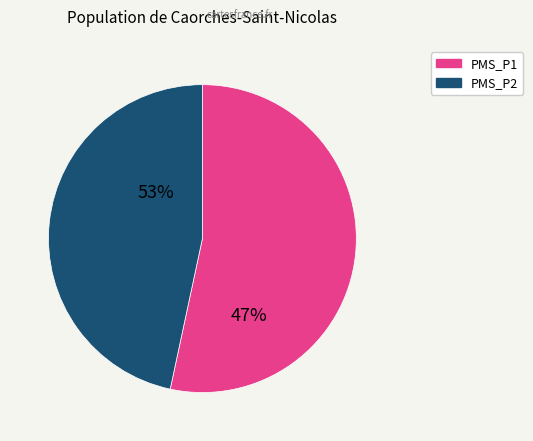

Do PMS_P2 and PMS_P1 together represent more than half of the pie?

Yes